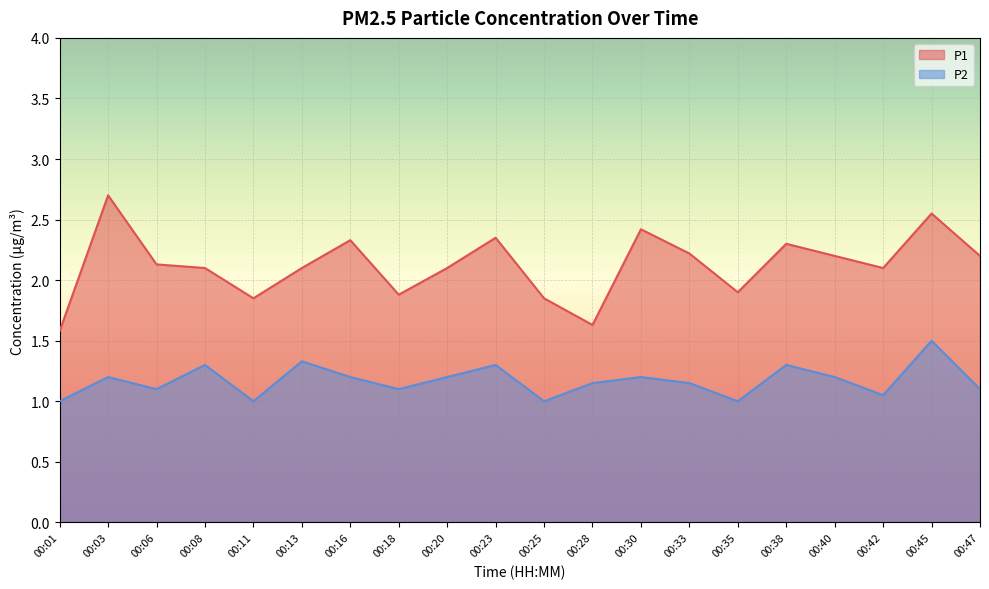

True or false: P1 has a value of 1.9 at 00:25.

True